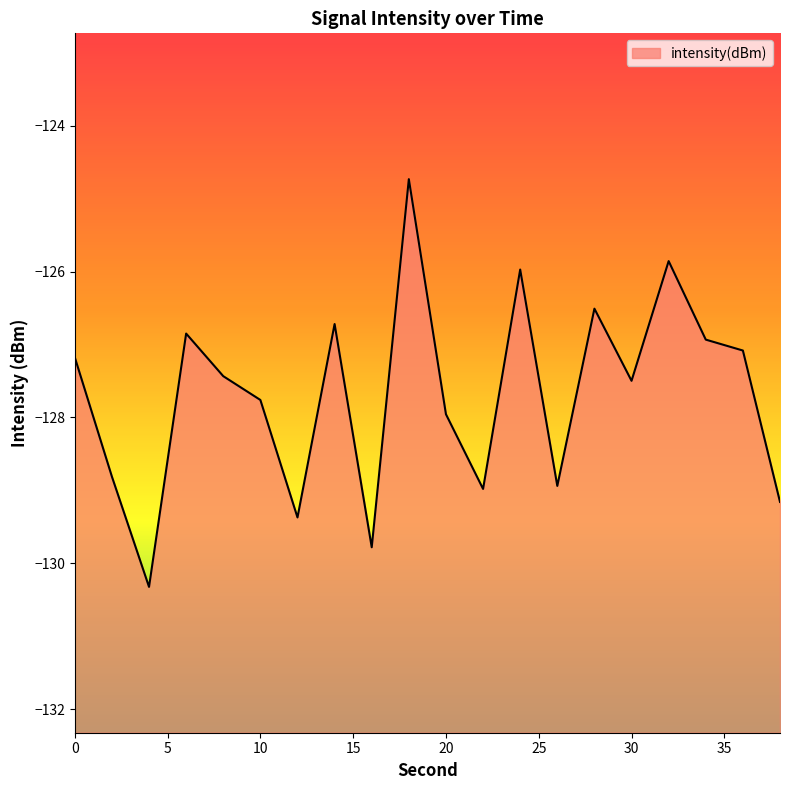

The value at 24 is -193.6. True or false?

False